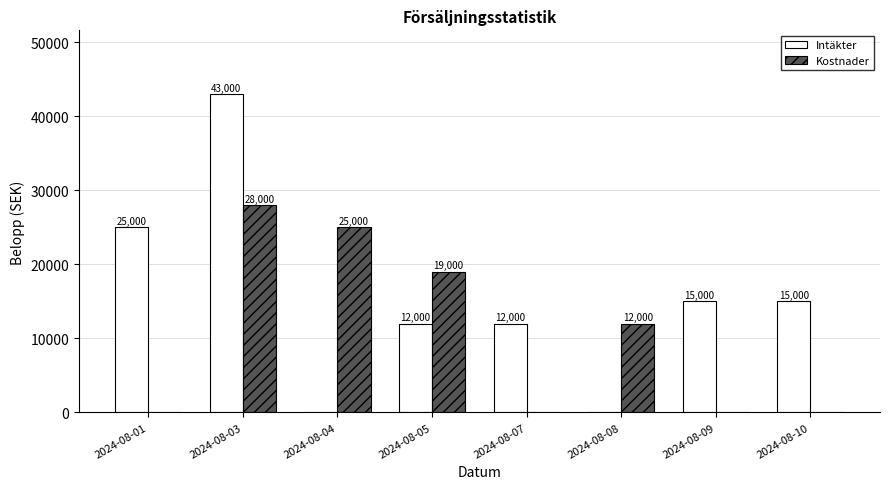

At which category is the sum across all series the highest?

2024-08-03